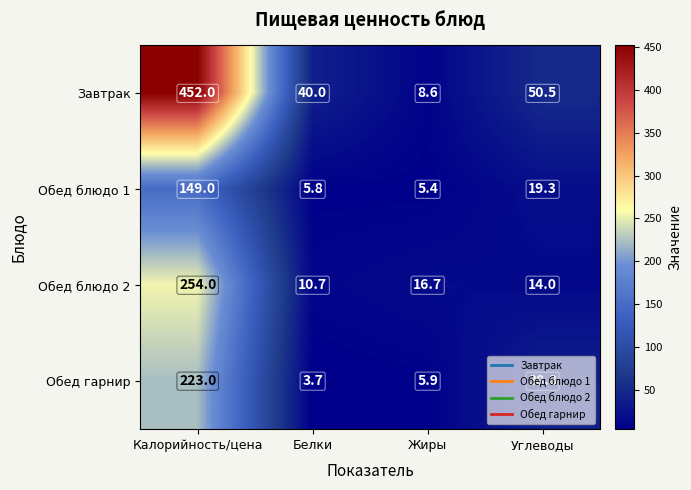

What is the maximum value shown in the chart?

452.0